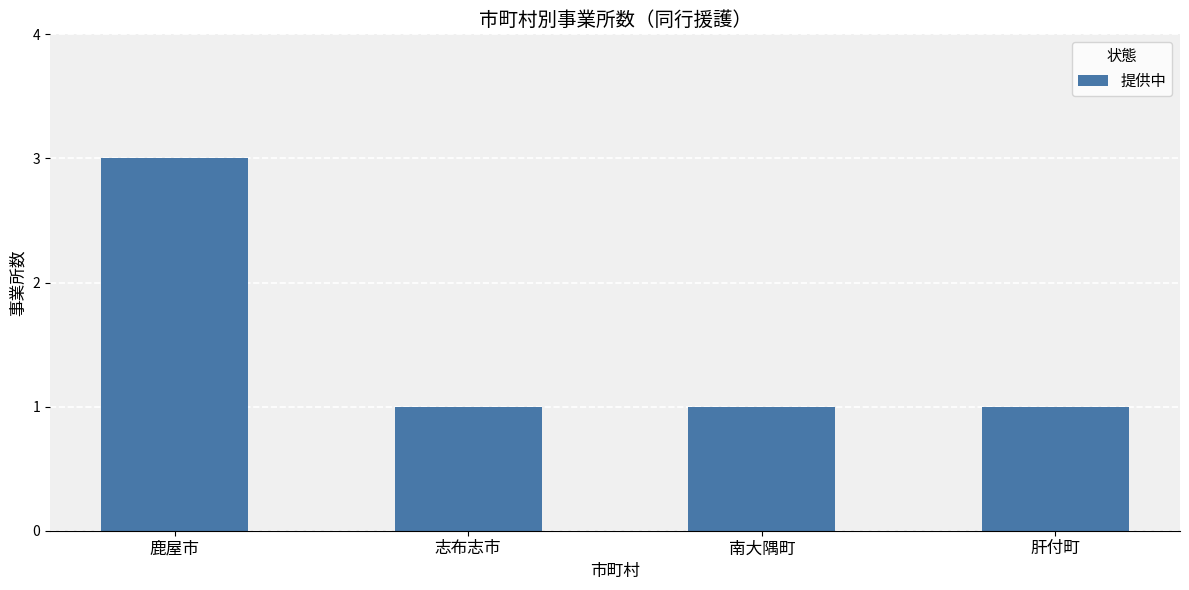

What position from the right is 鹿屋市?

4